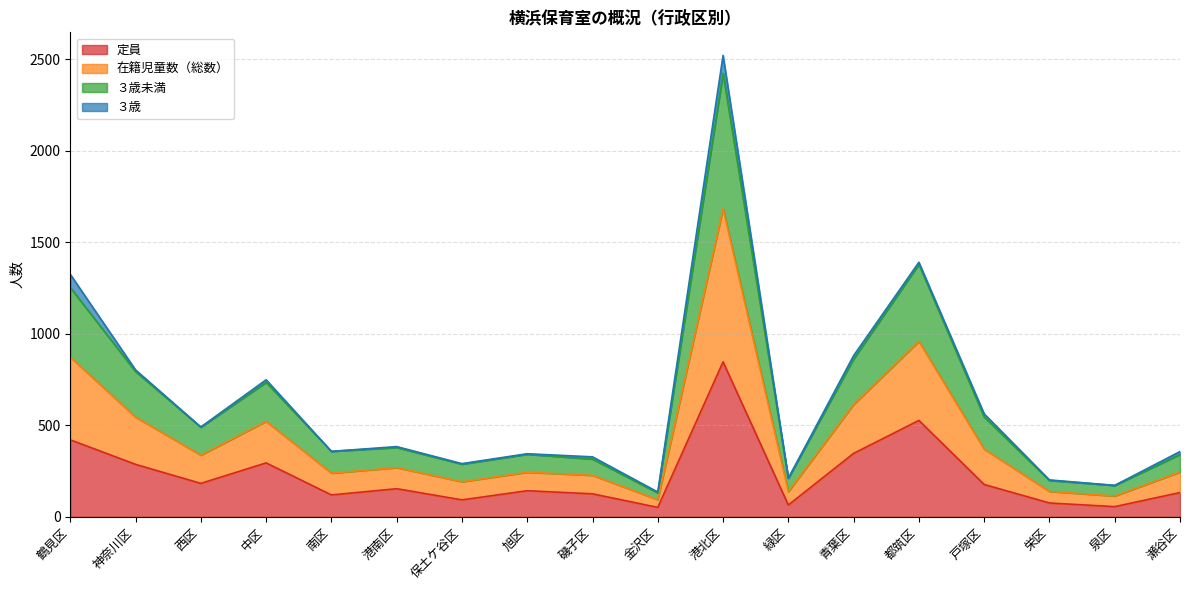

True or false: 定員 has more than 0 points higher than both neighbors.

True